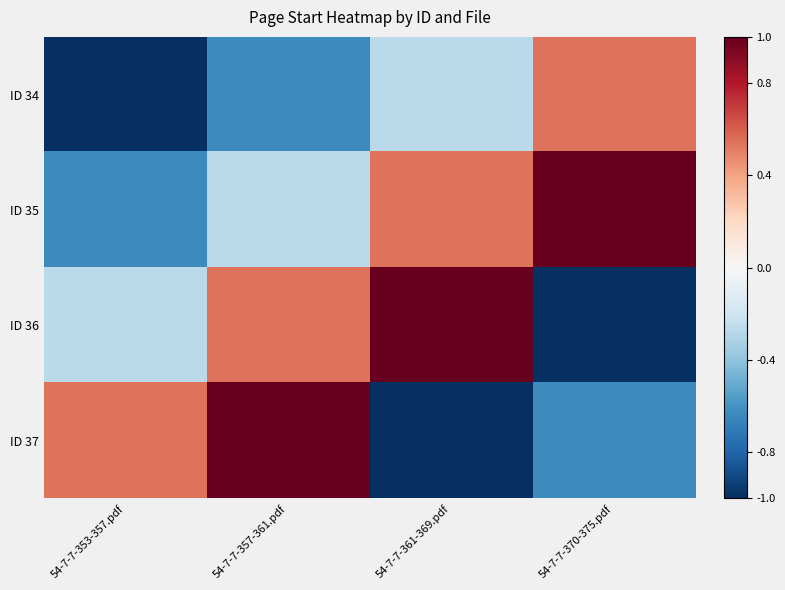

At which category does the chart reach its peak across all series?

54-7-7-370-375.pdf